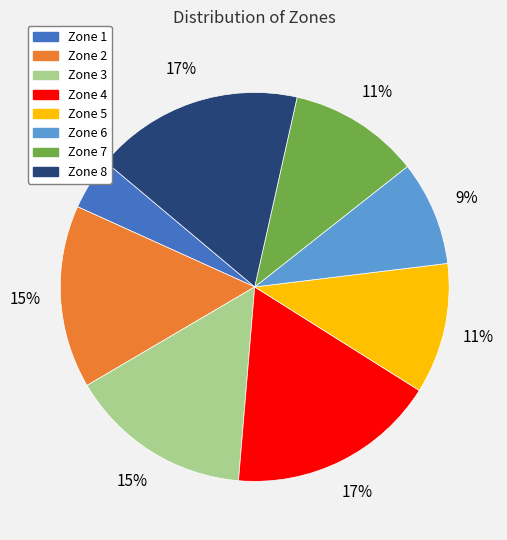

Is Zone 3 the majority of the pie?

No